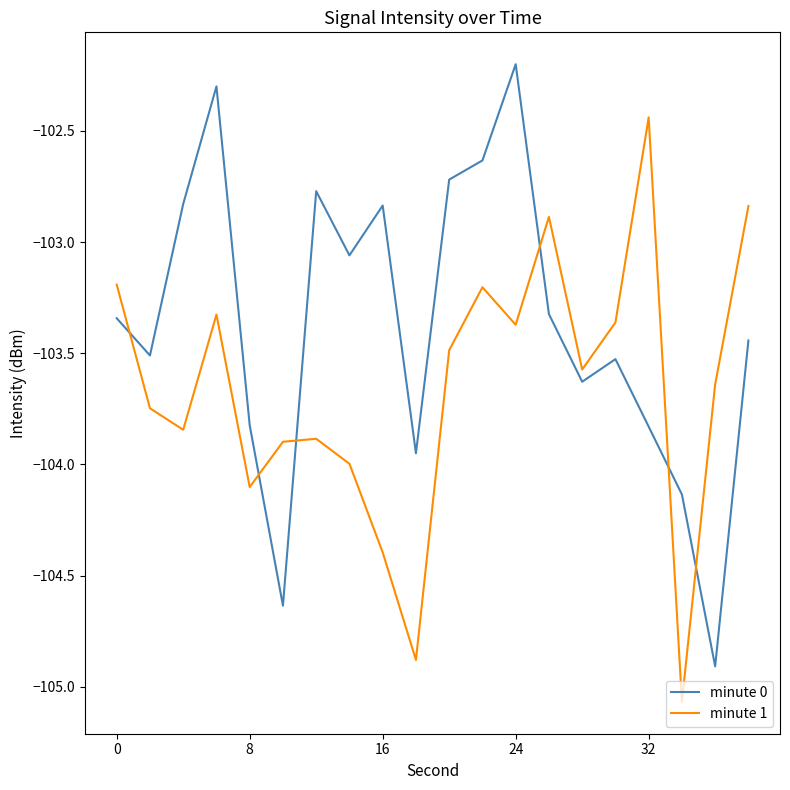

What is the difference between the maximum and minimum values in the minute 0 series?

2.7